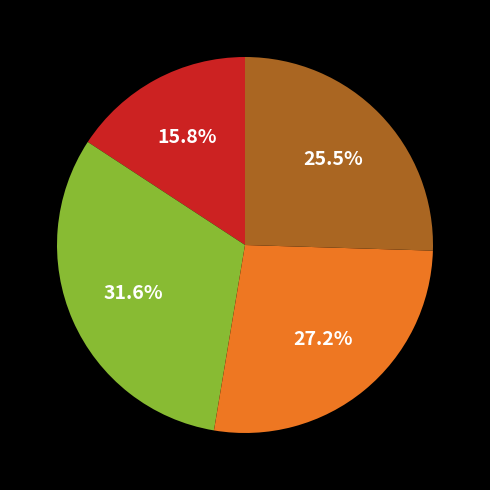

Is there any slice that represents more than half of the pie?

No